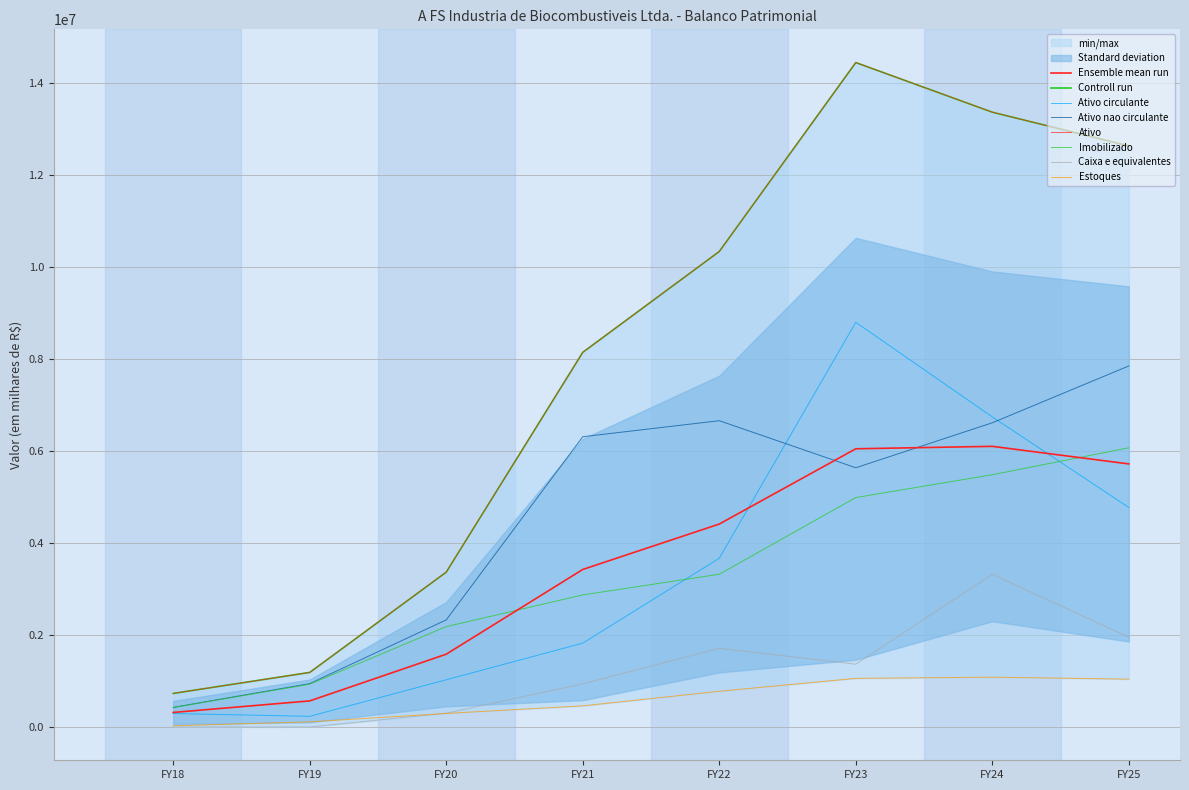

True or false: Ativo nao circulante and Estoques cross at least once.

False